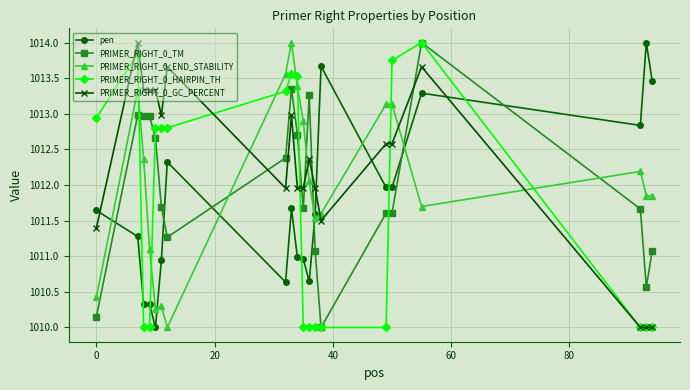

What is the value of the PRIMER_RIGHT_0_HAIRPIN_TH point at the 9th from the left?

1013.6